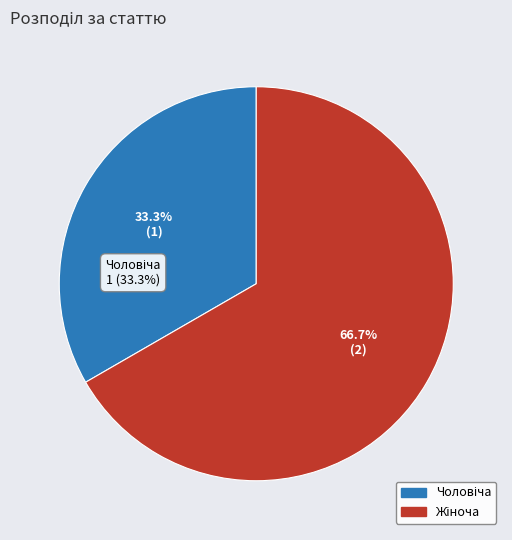

Is there a majority slice in this chart?

Yes